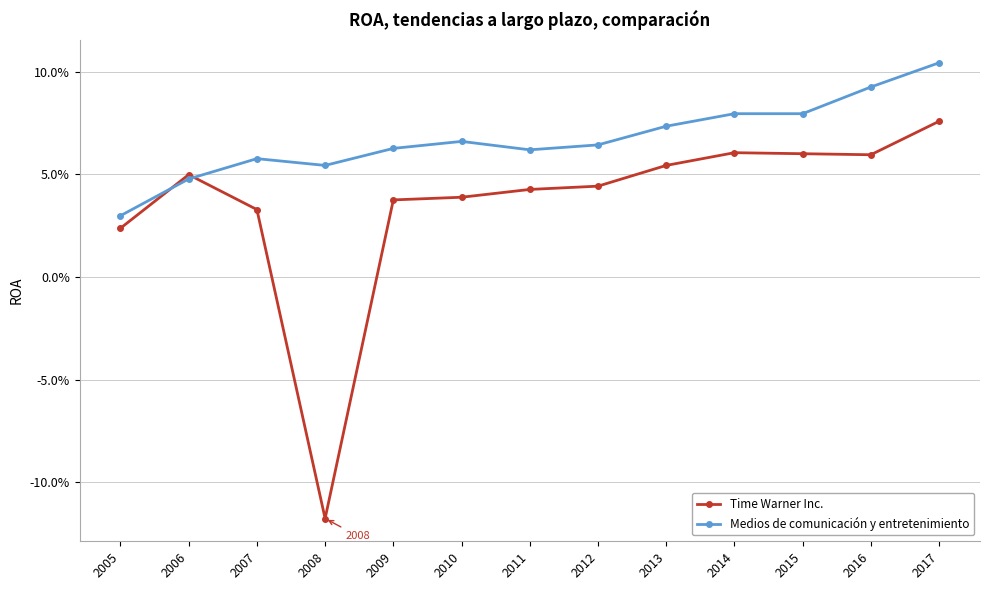

Does the chart have visible grid lines?

Yes